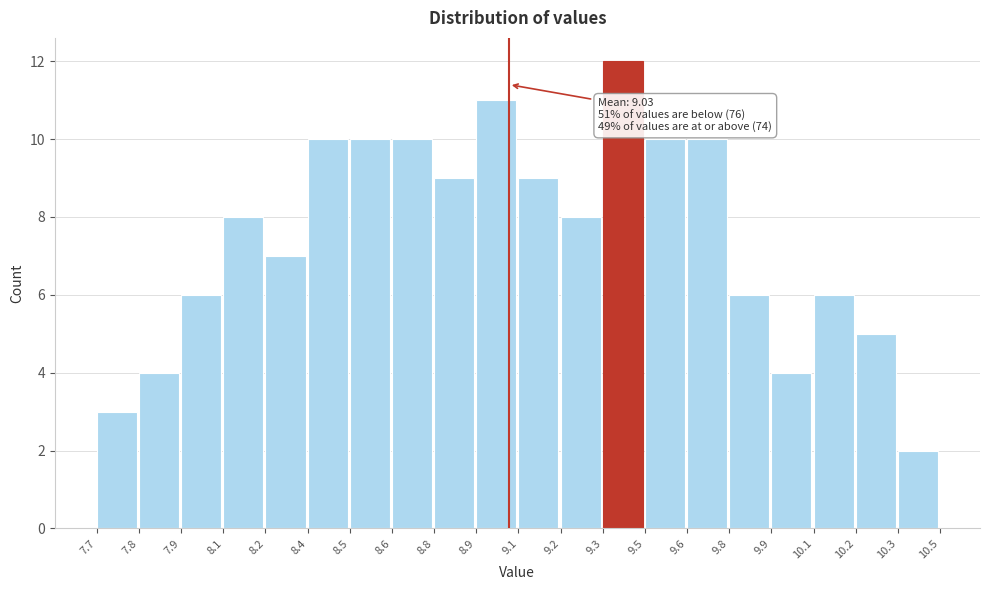

Reading left to right, transcribe all the data shown in this chart.

7.7=3	7.8=4	7.9=6	8.1=8	8.2=7	8.4=10	8.5=10	8.6=10	8.8=9	8.9=11	9.1=9	9.2=8	9.3=12	9.5=10	9.6=10	9.8=6	9.9=4	10.1=6	10.2=5	10.3=2